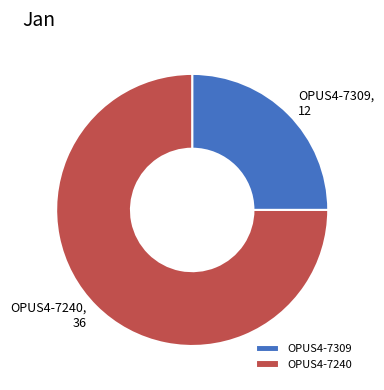

The OPUS4-7309 slice represents 25% of the pie. True or false?

True